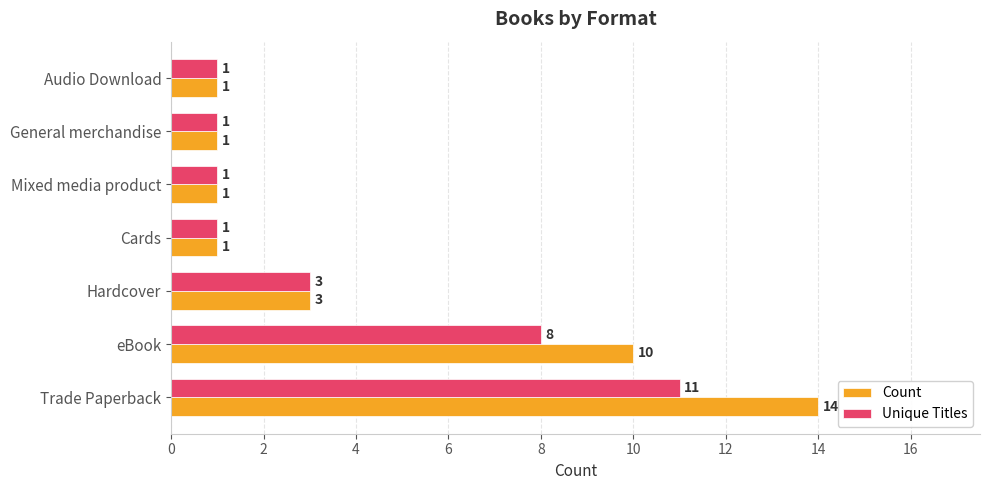

What is the highest value of the Count series?

14